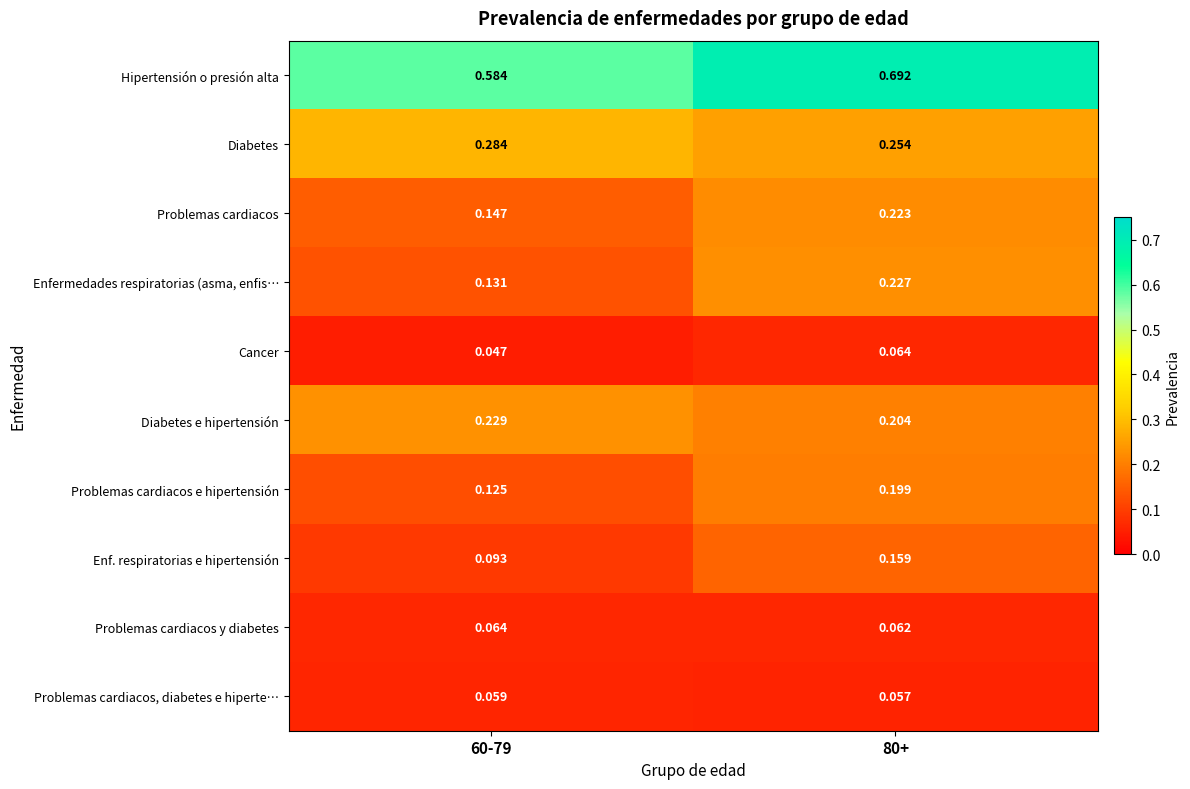

At 80+, list the series in order from smallest to largest.

Problemas cardiacos, diabetes e hiperte…, Problemas cardiacos y diabetes, Cancer, Enf. respiratorias e hipertensión, Problemas cardiacos e hipertensión, Diabetes e hipertensión, Problemas cardiacos, Enfermedades respiratorias (asma, enfis…, Diabetes, Hipertensión o presión alta